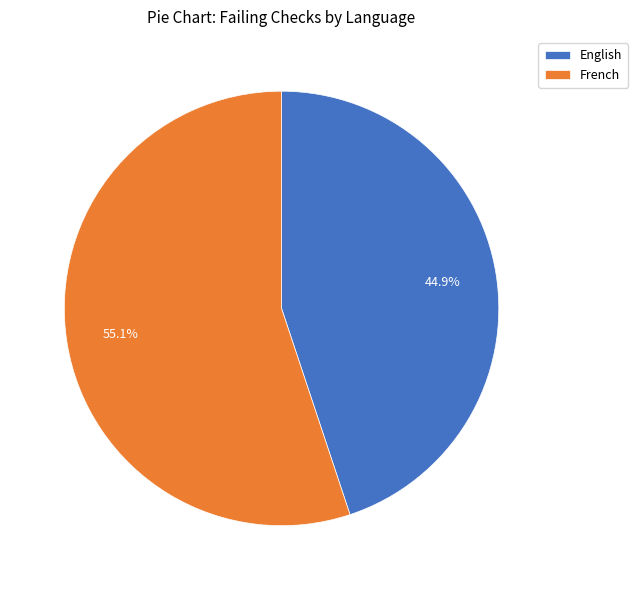

To the nearest percent, what is the difference between the largest and smallest slice percentages?

10%